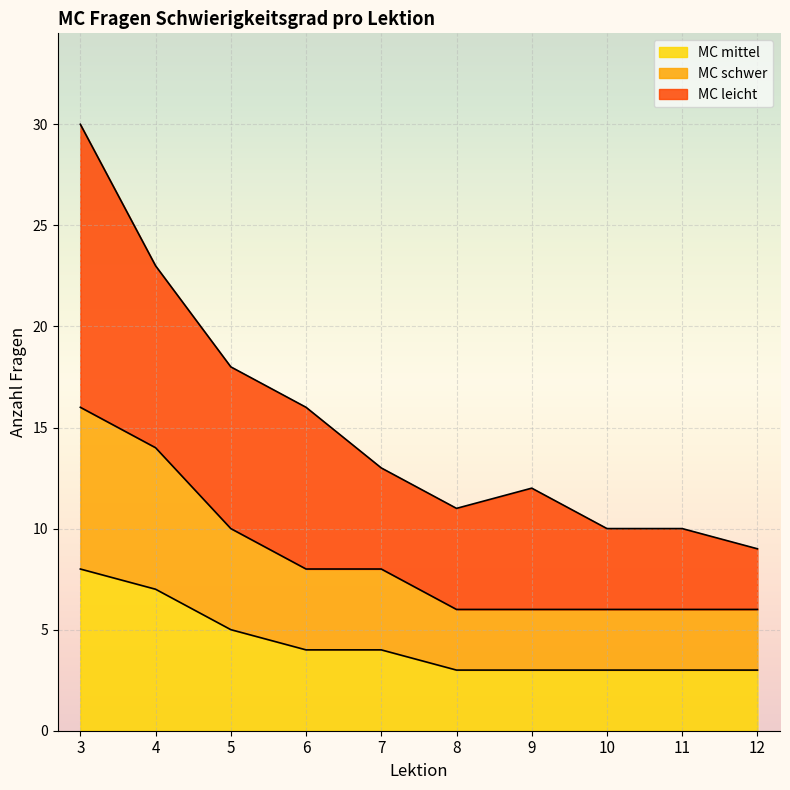

True or false: MC mittel and MC schwer intersect in this chart.

False